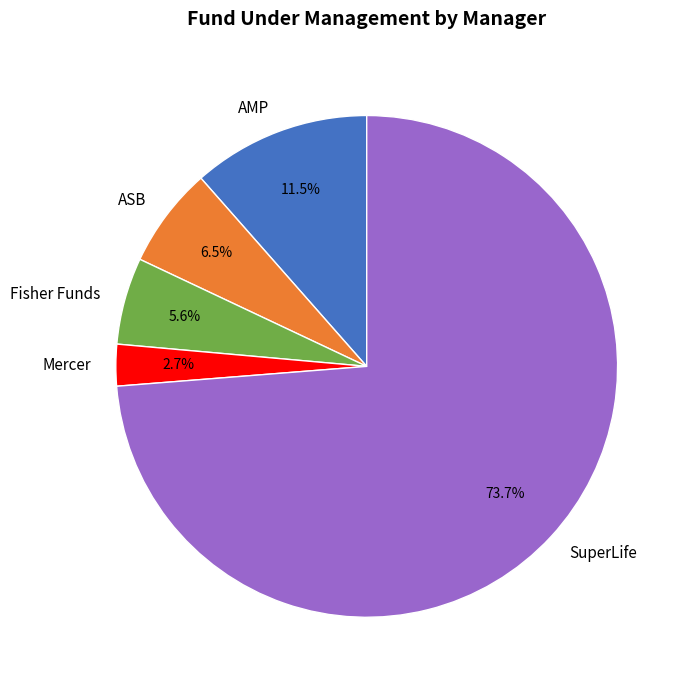

To the nearest percent, what percentage of the pie is SuperLife?

74%